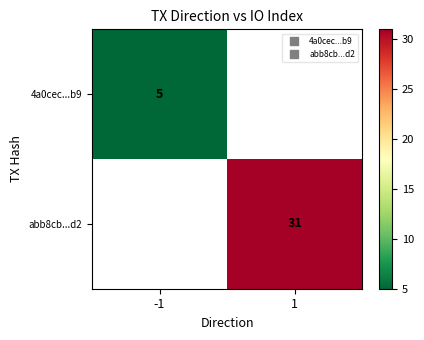

What is the greatest value displayed?

31.0